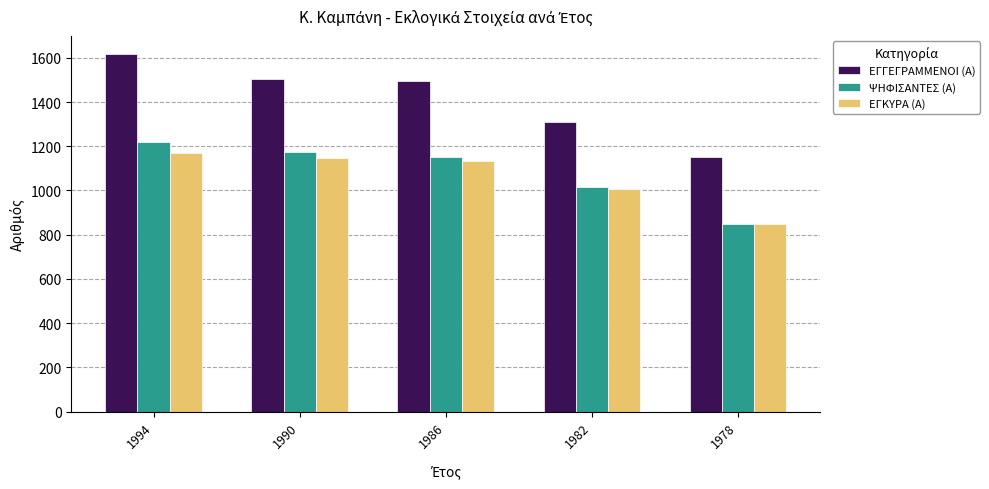

How many distinct data groups are displayed?

3